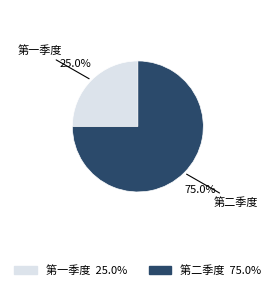

Rank the categories by value from highest to lowest.

第二季度, 第一季度